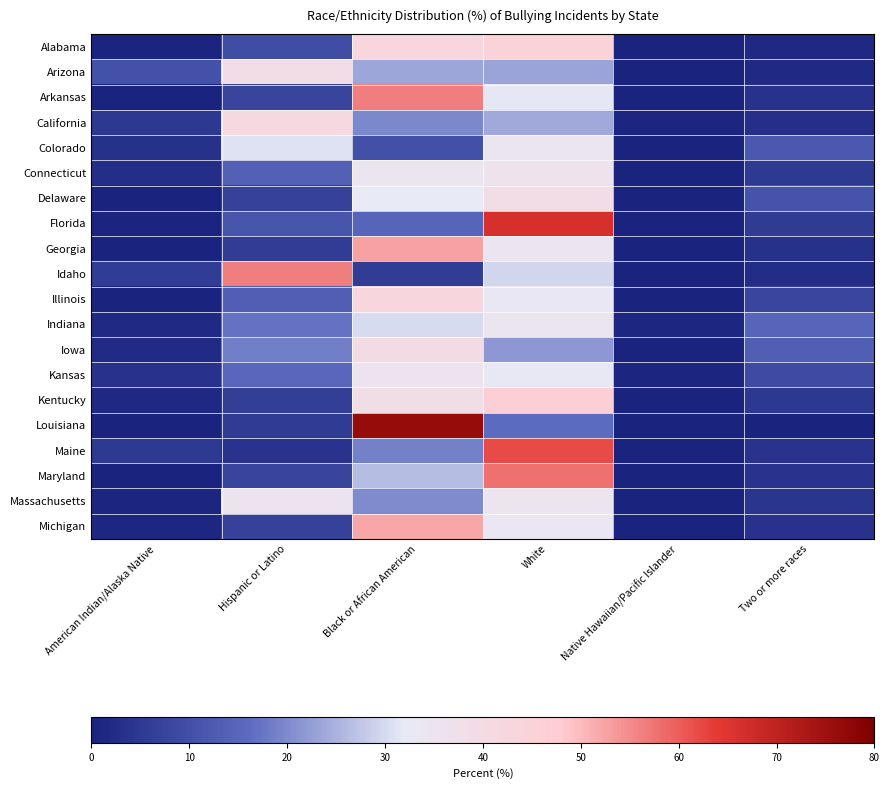

How many series are shown in this chart?

20